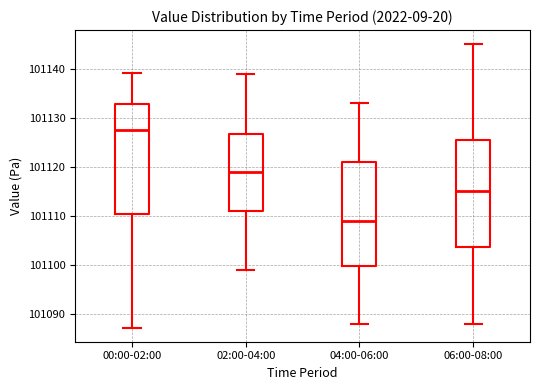

Where is the lower edge of the box for 02:00-04:00 on the y-axis? The values are not printed on the chart, so give them approximately, as read against the axis.

101111